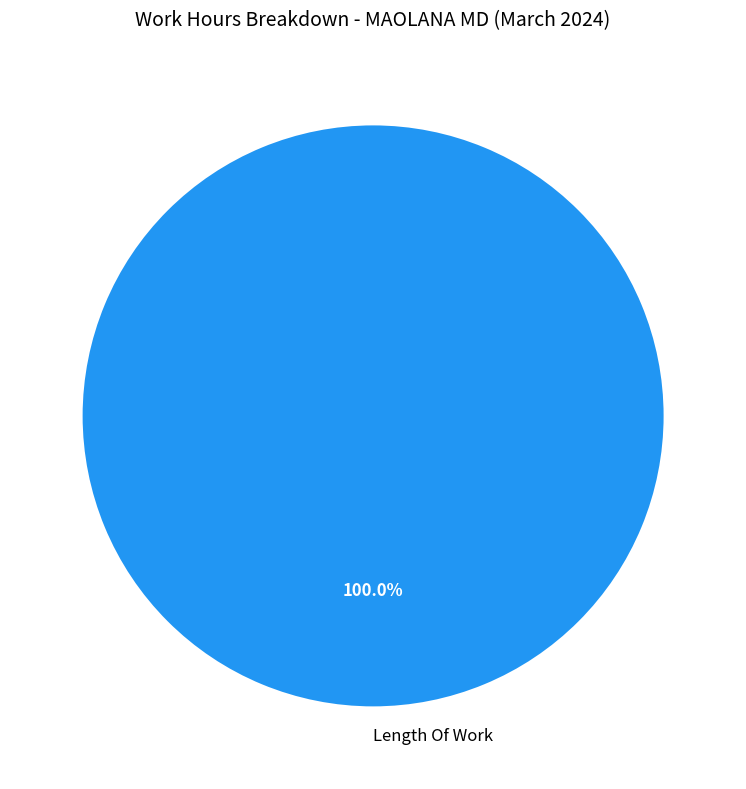

How many segments does this pie chart have?

1